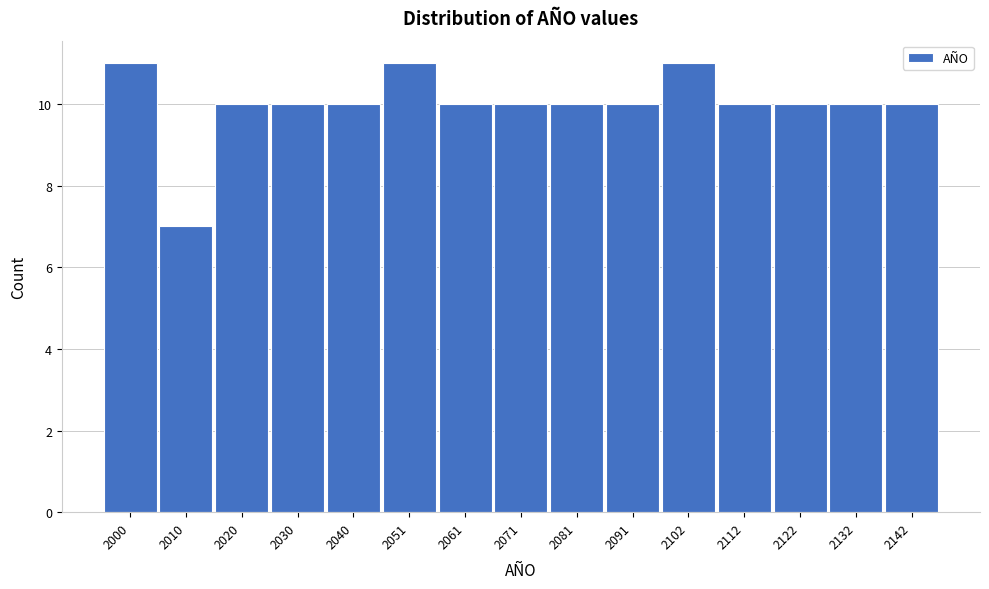

Reading left to right, what are all the values shown in this chart?

11	7	10	10	10	11	10	10	10	10	11	10	10	10	10